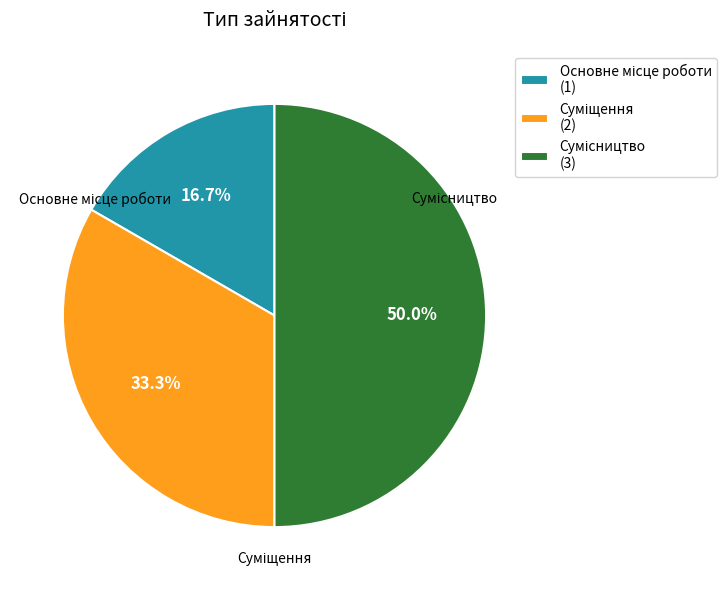

Count the number of slices in the pie.

3